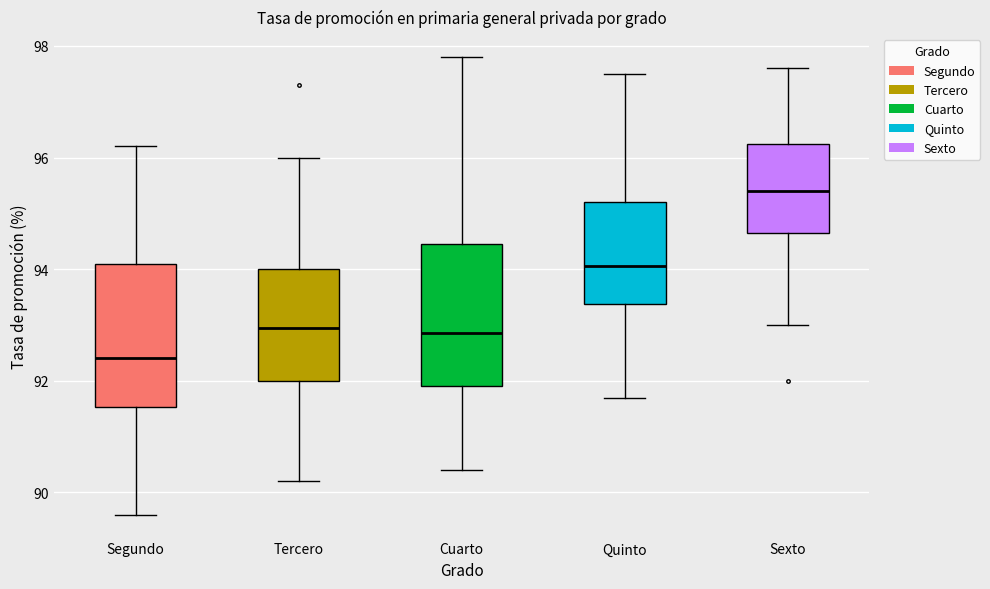

Reading left to right, read every box against the y-axis: the position of its median line, the range the box covers, and the ends of its whiskers. The values are not printed on the chart, so give them approximately, as read against the axis.

Segundo: median 92.4, box 91.6 to 94.2, whiskers 89.6 to 96.2
Tercero: median 93.0, box 92.0 to 94.0, whiskers 90.2 to 96.0
Cuarto: median 92.8, box 92.0 to 94.4, whiskers 90.4 to 97.8
Quinto: median 94.0, box 93.4 to 95.2, whiskers 91.8 to 97.6
Sexto: median 95.4, box 94.6 to 96.2, whiskers 93.0 to 97.6